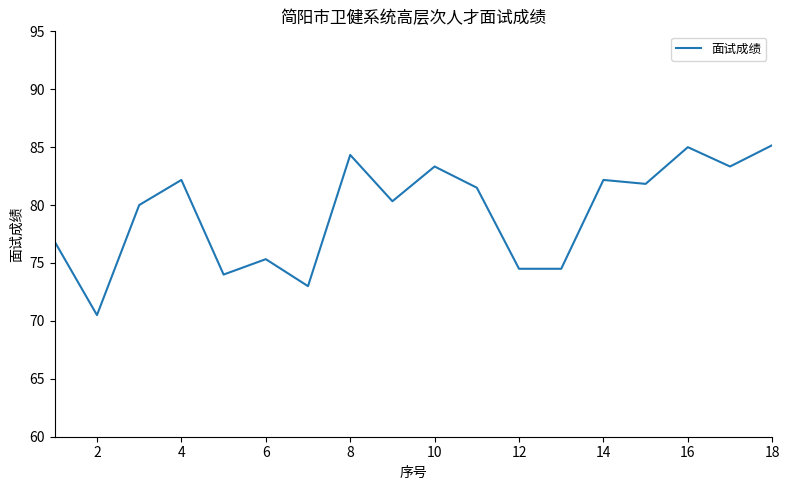

What is the greatest value displayed?

85.2